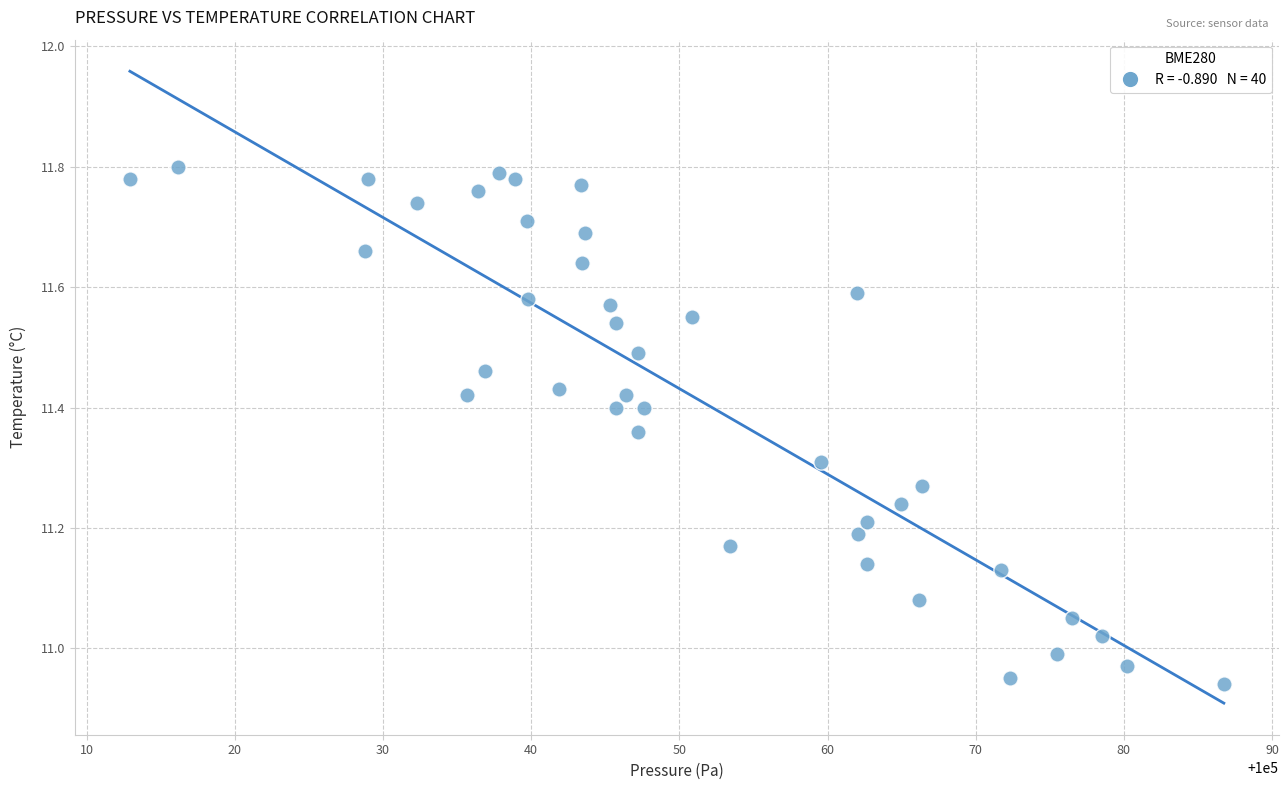

What is the range of Y values (max minus min)?

0.9